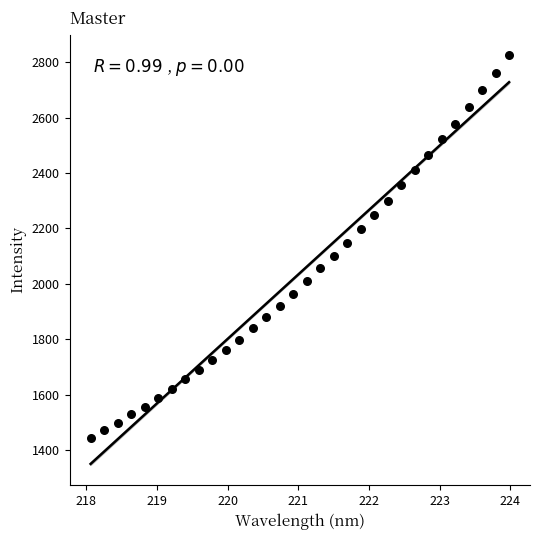

What is the range of X values (max minus min)?

5.9